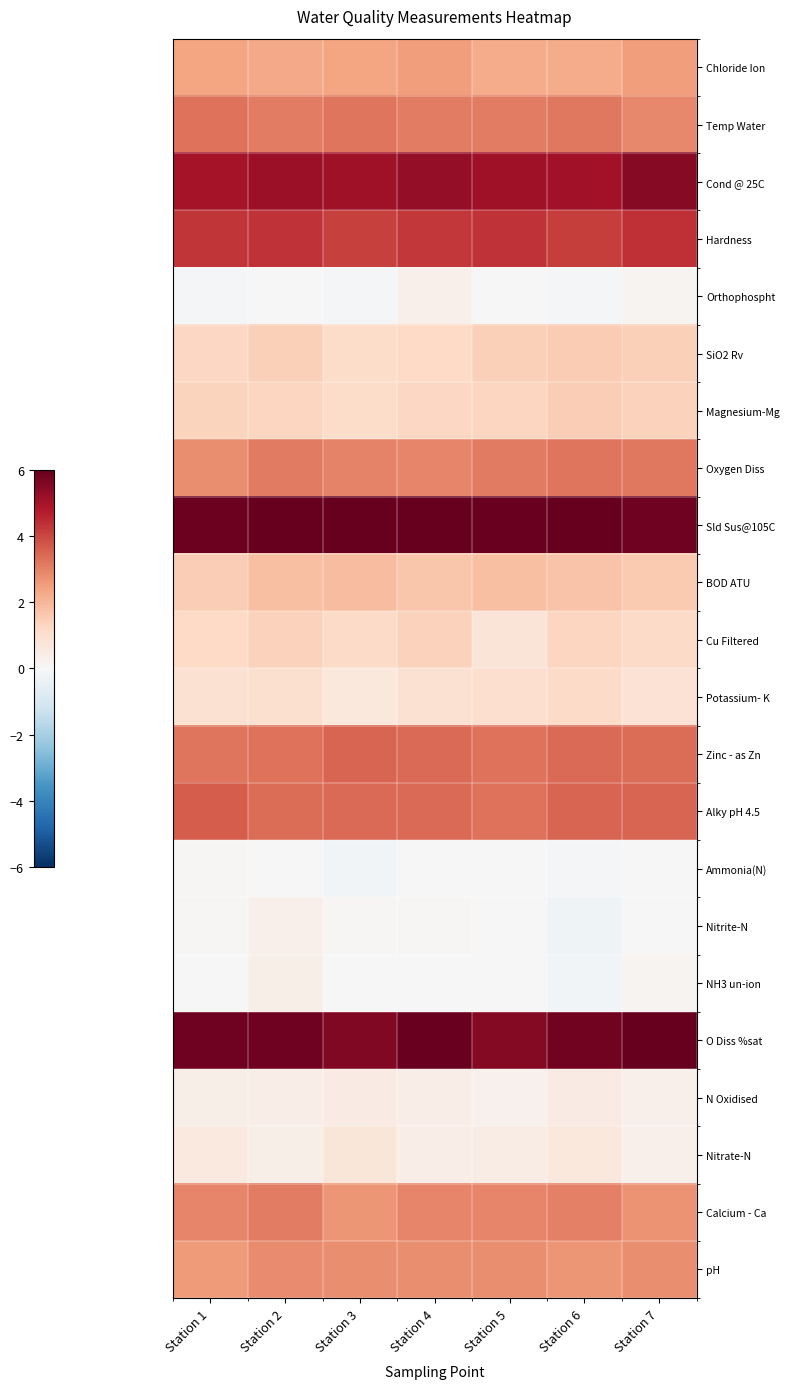

What is the smallest value displayed?

-0.3